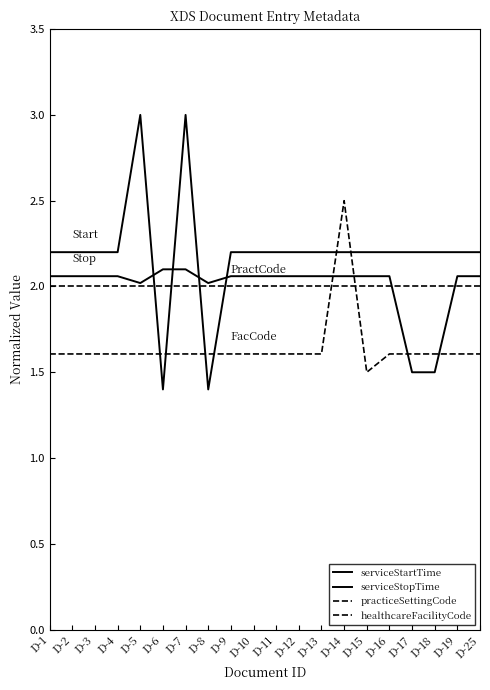

How many times do serviceStopTime and serviceStartTime cross each other?

4